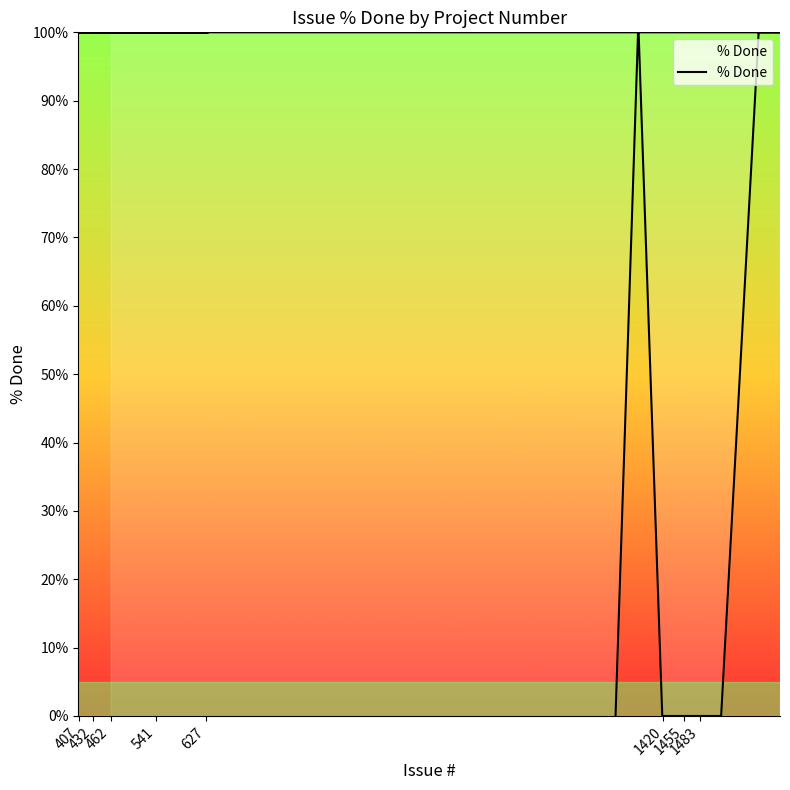

What is the greatest value displayed?

100